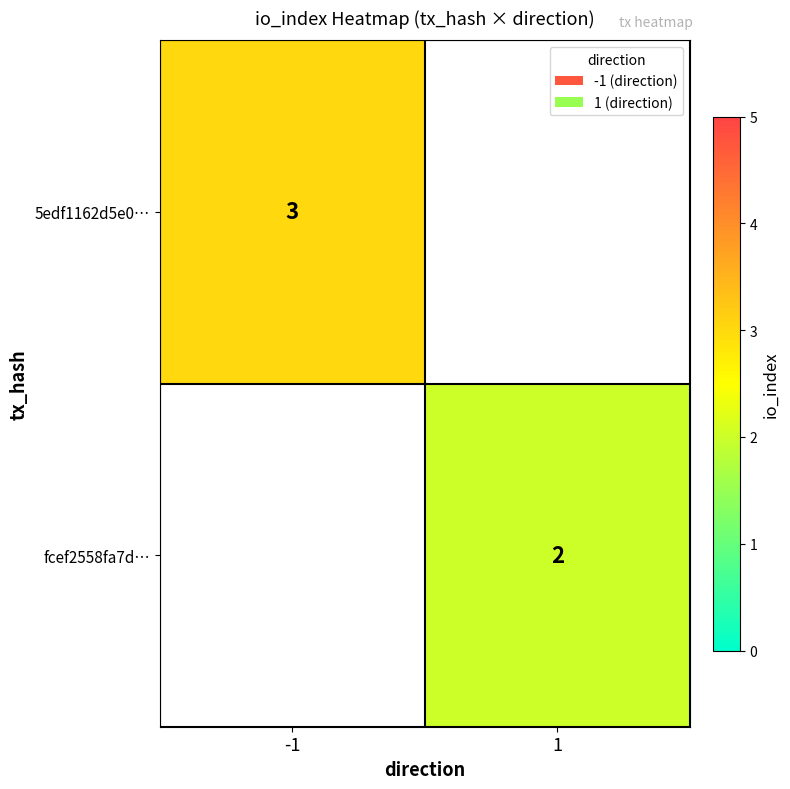

How many positive values does the fcef2558fa7d… series have?

1